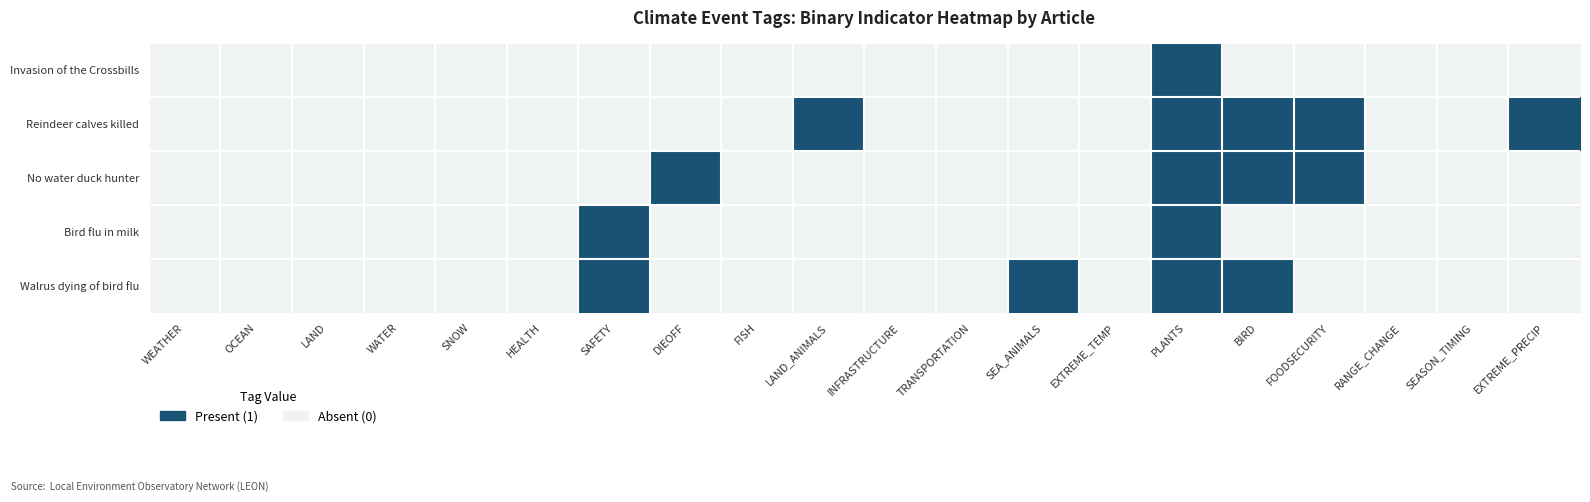

Reading right to left, transcribe all the data shown in this chart.

Invasion of the Crossbills: EXTREME_PRECIP=0	SEASON_TIMING=0	RANGE_CHANGE=0	FOODSECURITY=0	BIRD=0	PLANTS=1	EXTREME_TEMP=0	SEA_ANIMALS=0	TRANSPORTATION=0	INFRASTRUCTURE=0	LAND_ANIMALS=0	FISH=0	DIEOFF=0	SAFETY=0	HEALTH=0	SNOW=0	WATER=0	LAND=0	OCEAN=0	WEATHER=0
Reindeer calves killed: EXTREME_PRECIP=1	SEASON_TIMING=0	RANGE_CHANGE=0	FOODSECURITY=1	BIRD=1	PLANTS=1	EXTREME_TEMP=0	SEA_ANIMALS=0	TRANSPORTATION=0	INFRASTRUCTURE=0	LAND_ANIMALS=1	FISH=0	DIEOFF=0	SAFETY=0	HEALTH=0	SNOW=0	WATER=0	LAND=0	OCEAN=0	WEATHER=0
No water duck hunter: EXTREME_PRECIP=0	SEASON_TIMING=0	RANGE_CHANGE=0	FOODSECURITY=1	BIRD=1	PLANTS=1	EXTREME_TEMP=0	SEA_ANIMALS=0	TRANSPORTATION=0	INFRASTRUCTURE=0	LAND_ANIMALS=0	FISH=0	DIEOFF=1	SAFETY=0	HEALTH=0	SNOW=0	WATER=0	LAND=0	OCEAN=0	WEATHER=0
Bird flu in milk: EXTREME_PRECIP=0	SEASON_TIMING=0	RANGE_CHANGE=0	FOODSECURITY=0	BIRD=0	PLANTS=1	EXTREME_TEMP=0	SEA_ANIMALS=0	TRANSPORTATION=0	INFRASTRUCTURE=0	LAND_ANIMALS=0	FISH=0	DIEOFF=0	SAFETY=1	HEALTH=0	SNOW=0	WATER=0	LAND=0	OCEAN=0	WEATHER=0
Walrus dying of bird flu: EXTREME_PRECIP=0	SEASON_TIMING=0	RANGE_CHANGE=0	FOODSECURITY=0	BIRD=1	PLANTS=1	EXTREME_TEMP=0	SEA_ANIMALS=1	TRANSPORTATION=0	INFRASTRUCTURE=0	LAND_ANIMALS=0	FISH=0	DIEOFF=0	SAFETY=1	HEALTH=0	SNOW=0	WATER=0	LAND=0	OCEAN=0	WEATHER=0